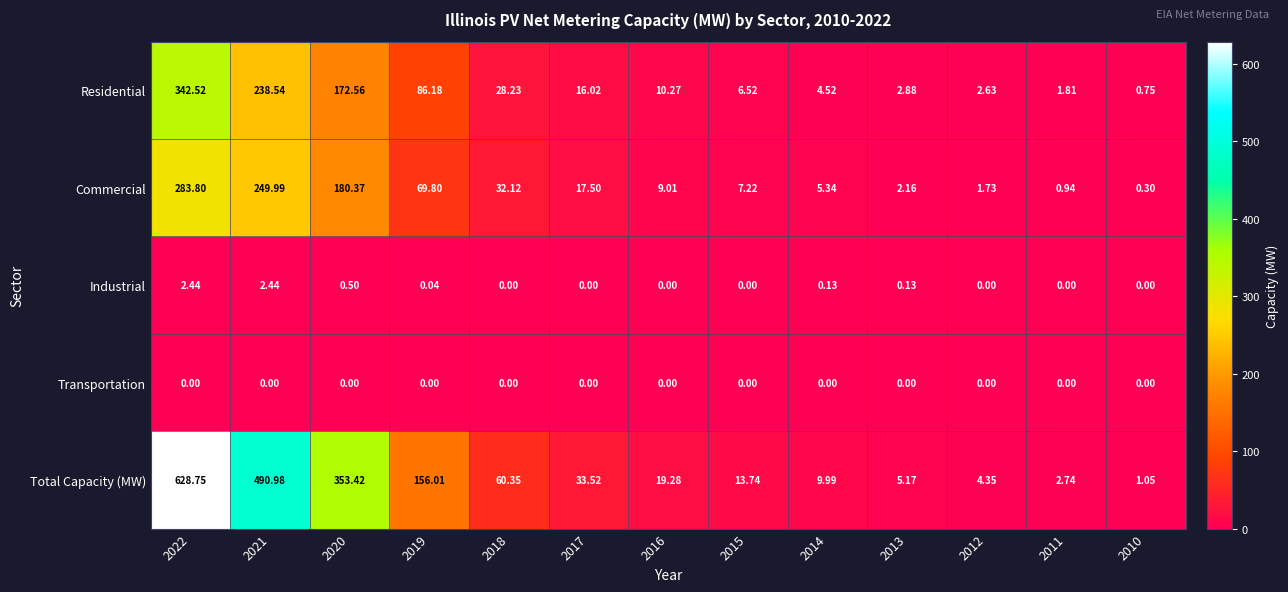

List the series in order of their peak value, lowest first.

Transportation, Industrial, Commercial, Residential, Total Capacity (MW)